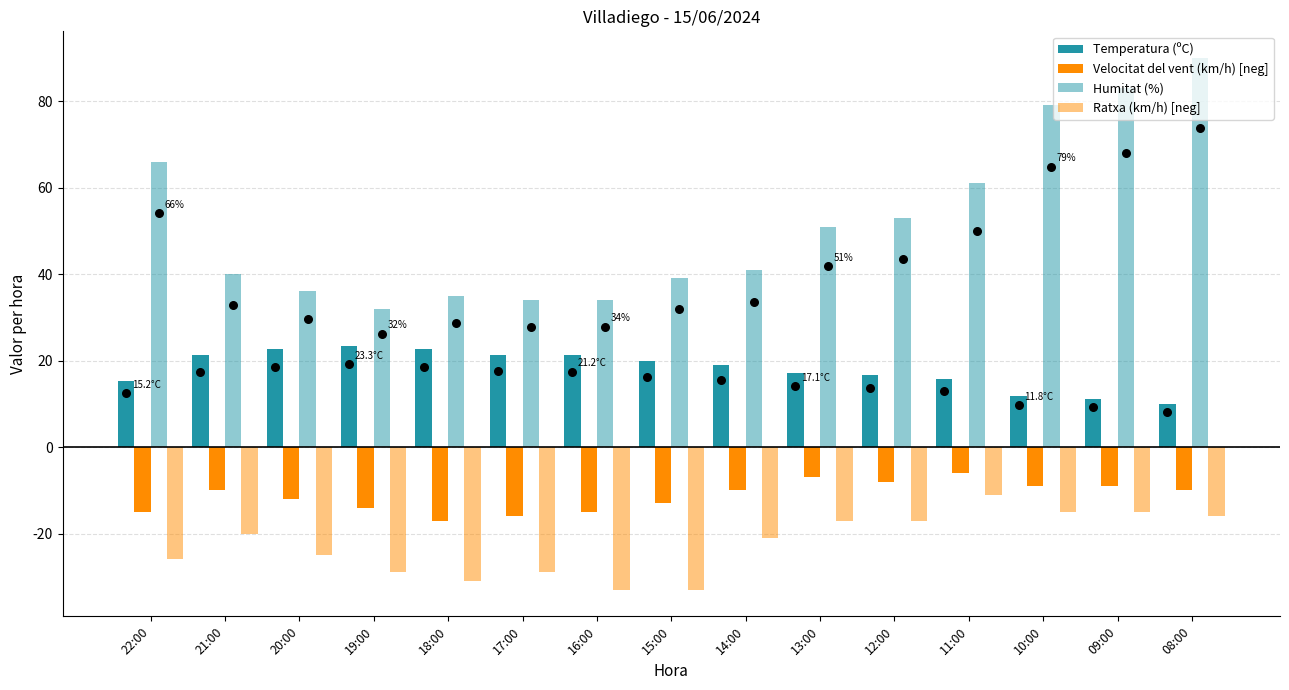

Is the value of Humitat (%) at 10:00 greater than the value of Temperatura (ºC) at 16:00?

Yes